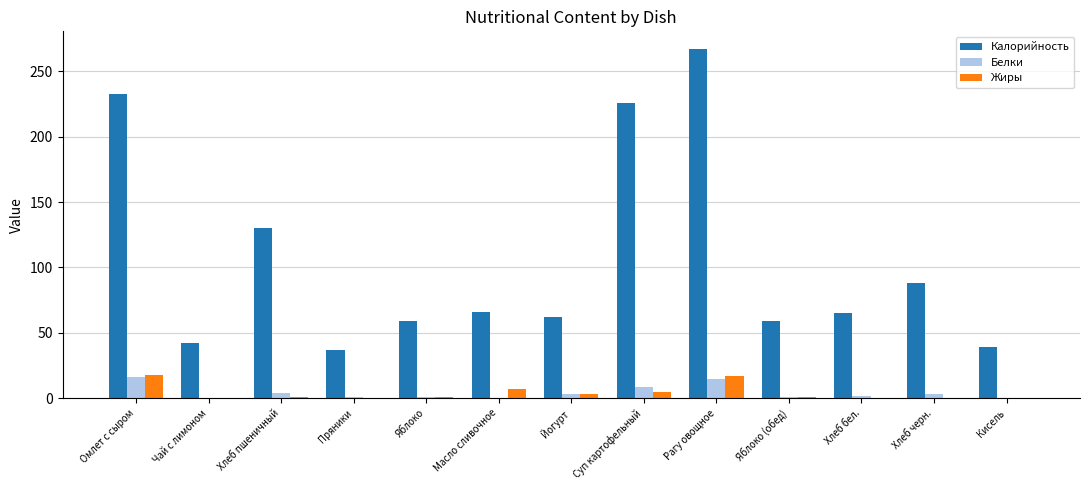

Between Масло сливочное and Суп картофельный, which series saw the biggest shift?

Калорийность